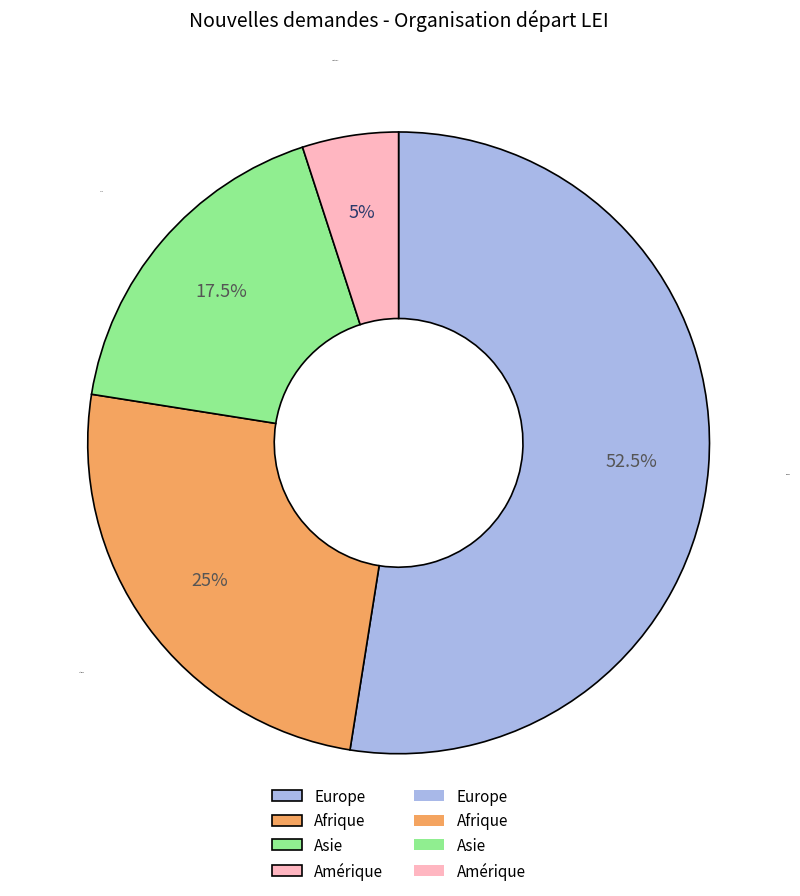

Approximately how many times larger is the value at Europe compared to Amérique?

10.5